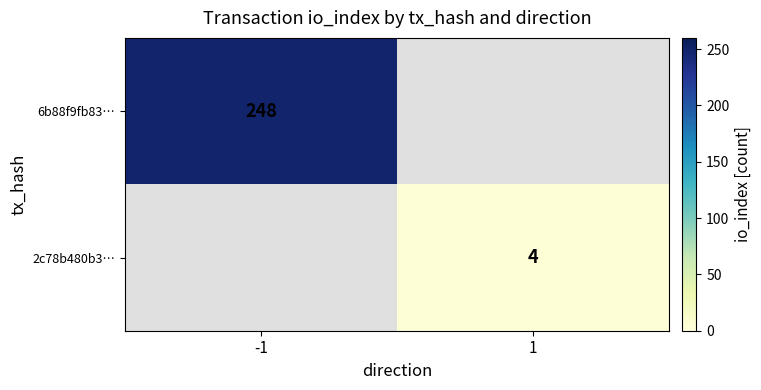

The value of 2c78b480b3… at 1 is 4. True or false?

True